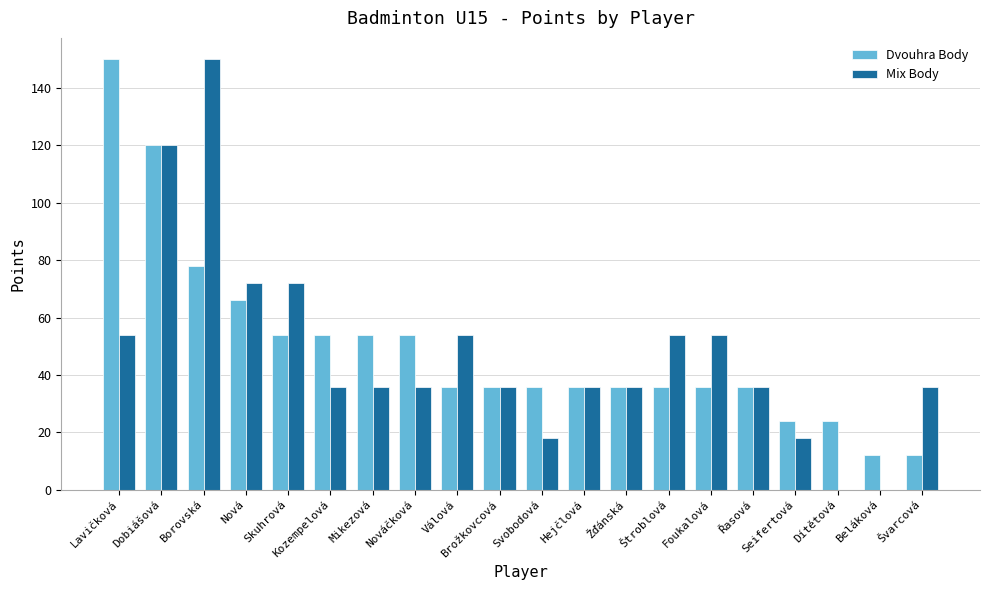

Is it true that Mix Body equals 54 at Foukalová?

True